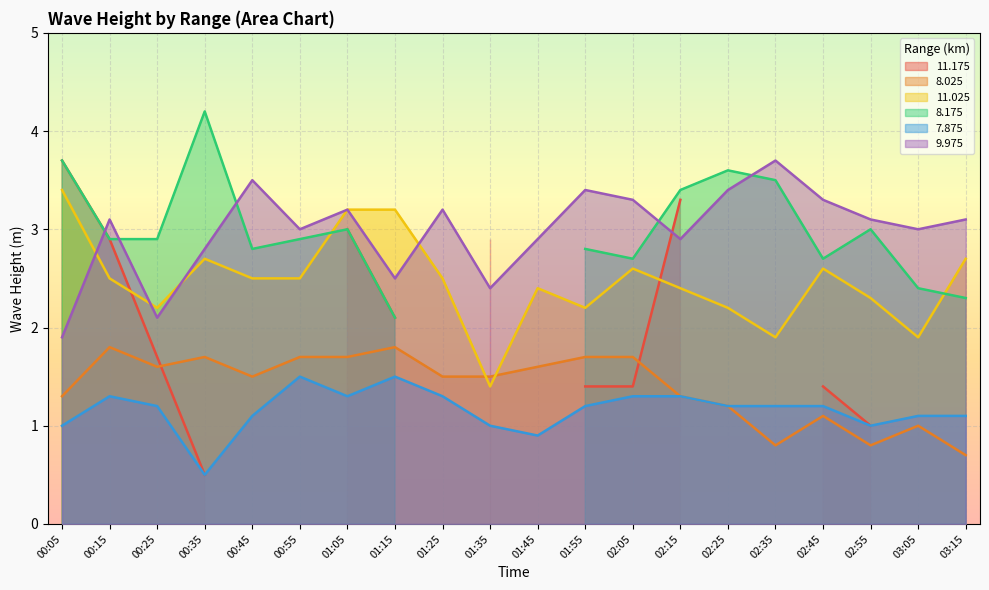

What is the difference between the highest and lowest values at 01:55?

2.2